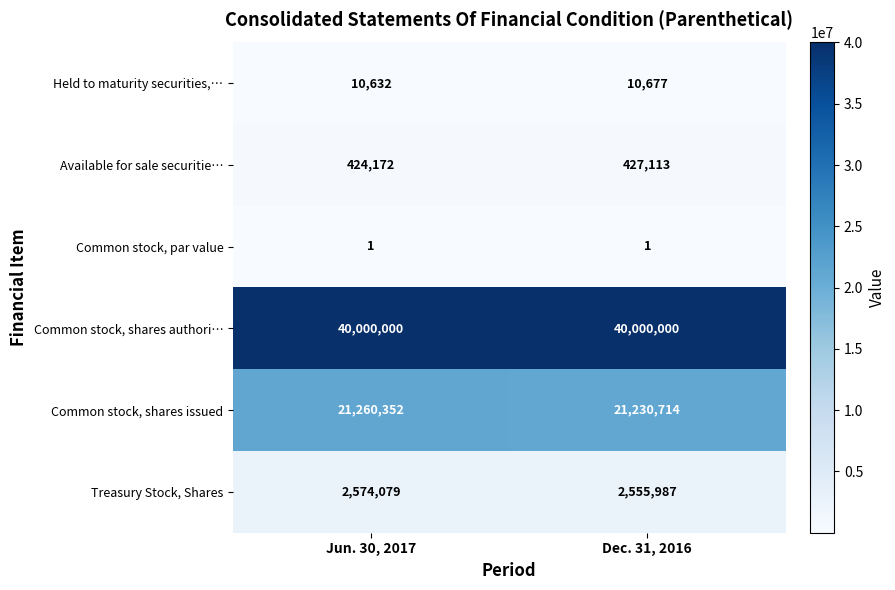

At Dec. 31, 2016, list the series in order from smallest to largest.

Common stock, par value, Held to maturity securities,…, Available for sale securitie…, Treasury Stock, Shares, Common stock, shares issued, Common stock, shares authori…